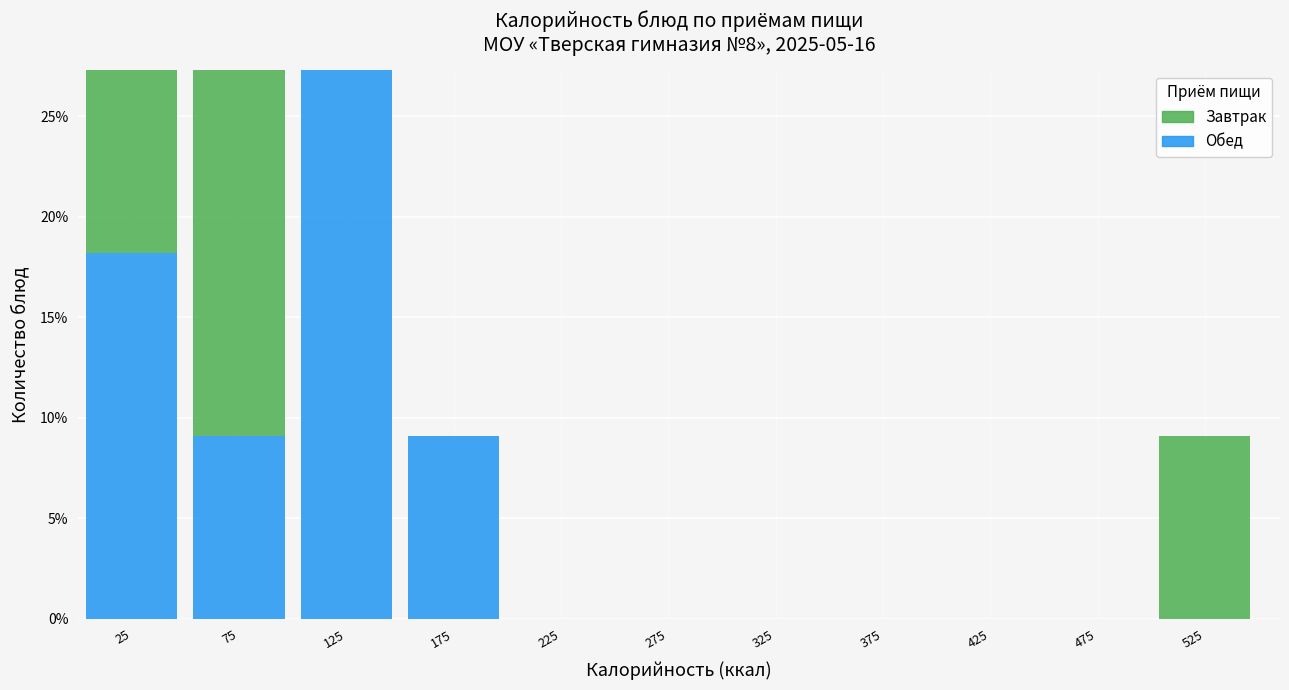

Reading left to right, what are the values for Обед?

25=18.2	75=9.1	125=27.3	175=9.1	225=0.0	275=0.0	325=0.0	375=0.0	425=0.0	475=0.0	525=0.0